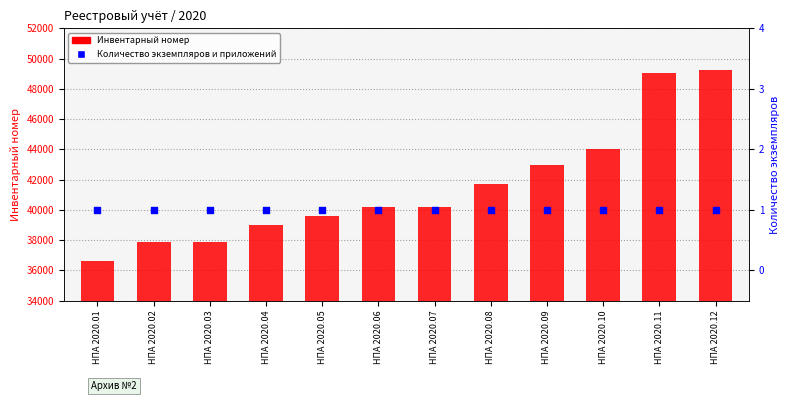

Is the value of Инвентарный номер at НПА 2020.09 greater than the value of Количество экземпляров и приложений at НПА 2020.08?

Yes